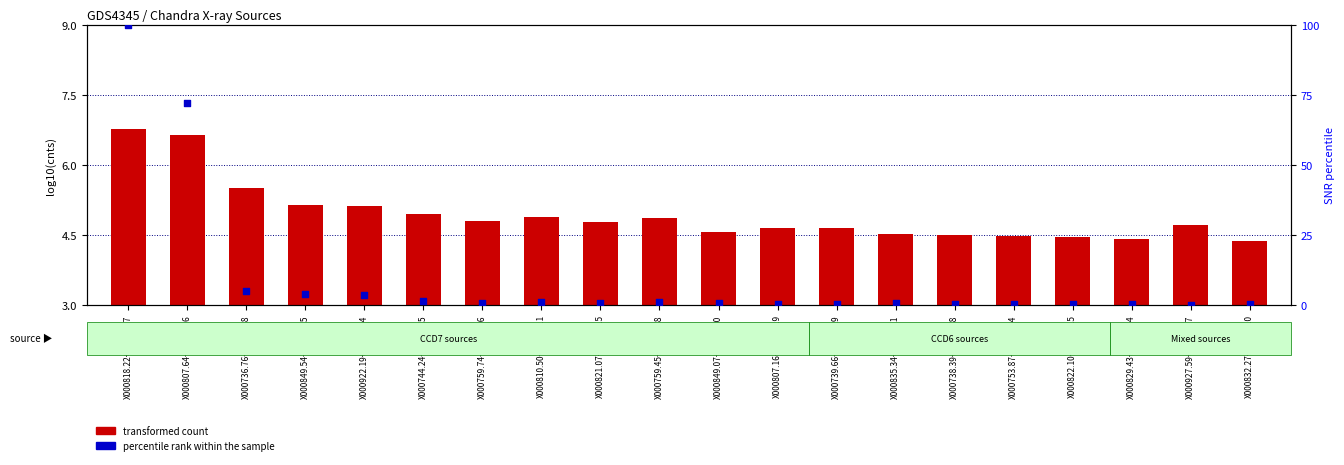

Which series contains the lowest Y value?

percentile rank within the sample